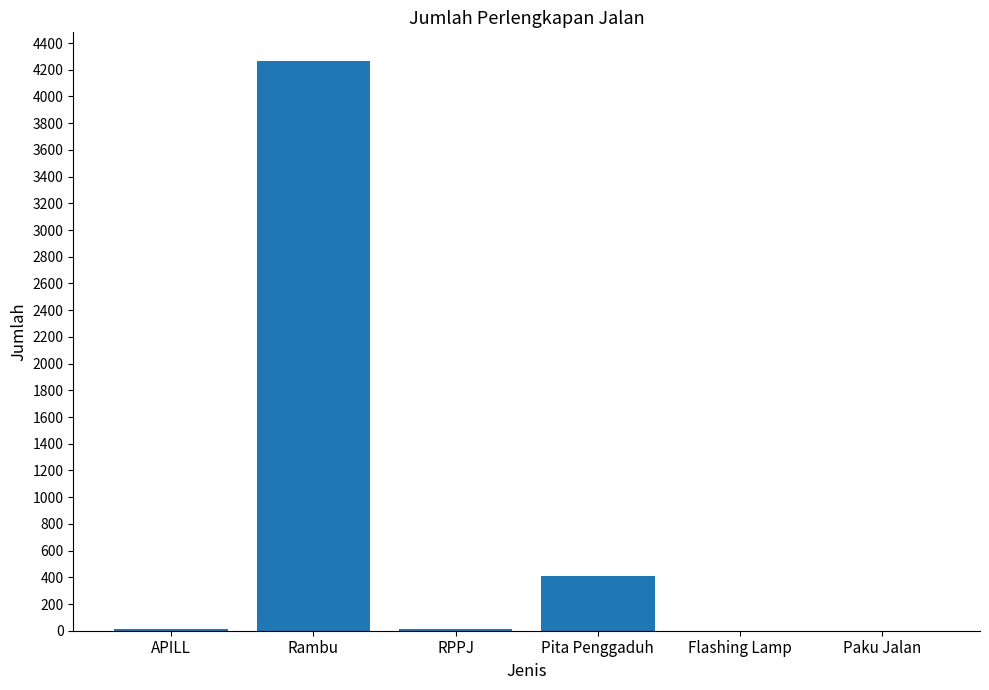

Count the number of data series in this chart.

1